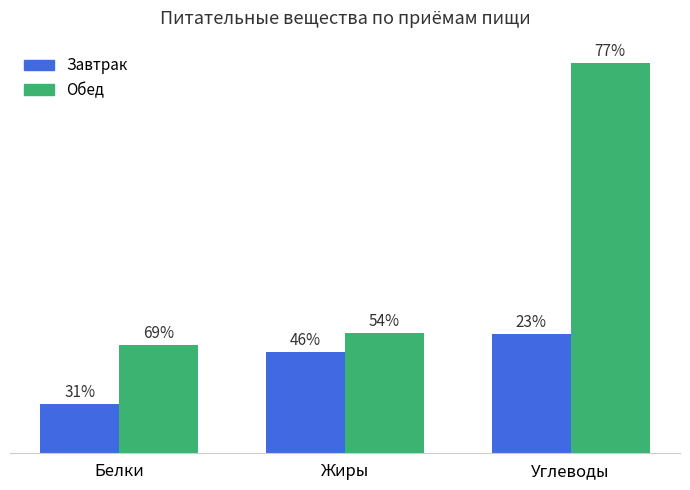

Which series has the largest total across all categories?

Обед